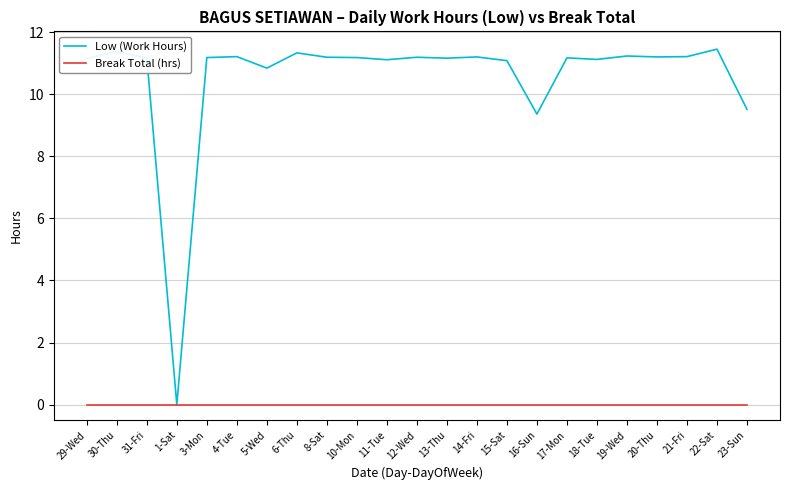

In Low (Work Hours), how many points are higher than both neighbors (excluding endpoints)?

8